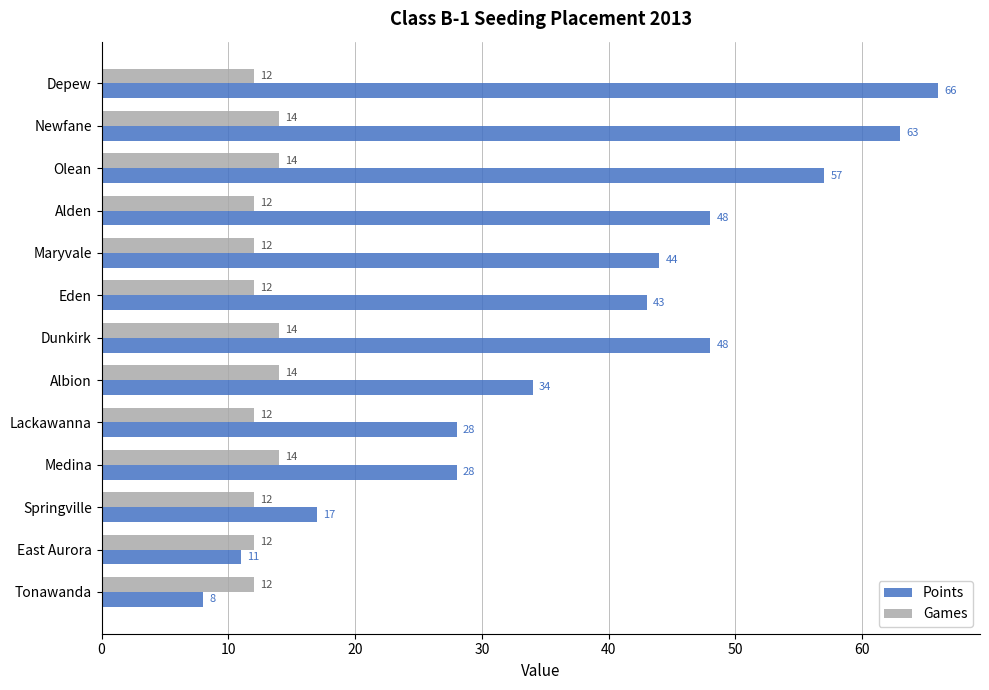

Is it true that Games equals 6 at Alden?

False